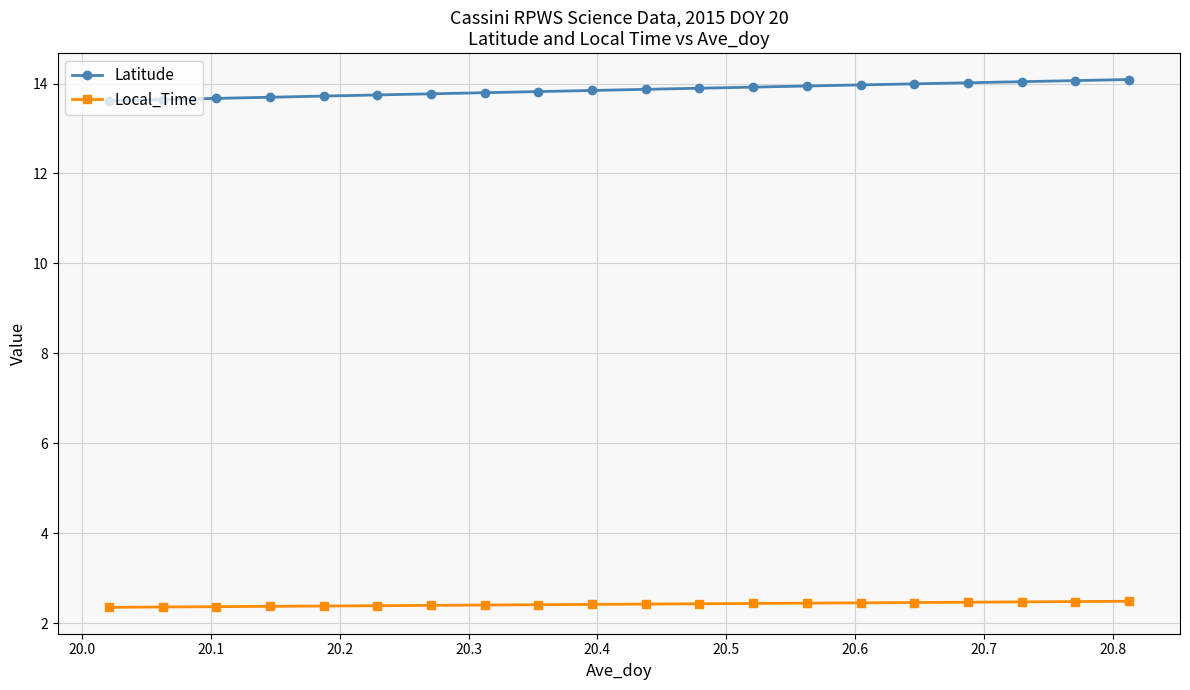

What is the value of the Latitude point at the 3rd from the left?

13.7